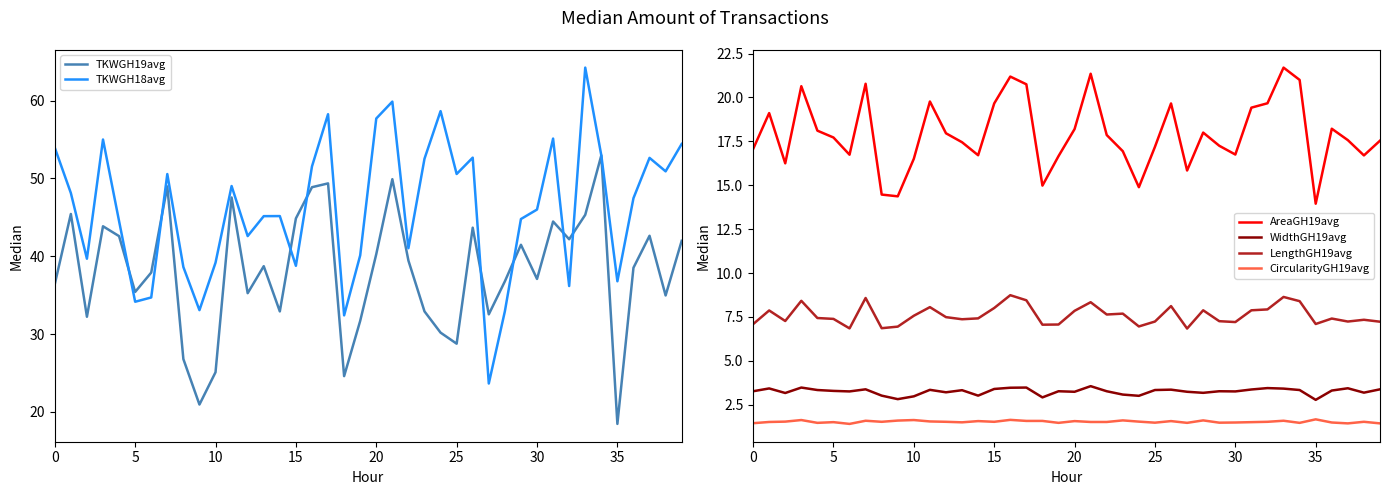

List the series in order of their peak value, highest first.

TKWGH18avg, TKWGH19avg, AreaGH19avg, LengthGH19avg, WidthGH19avg, CircularityGH19avg